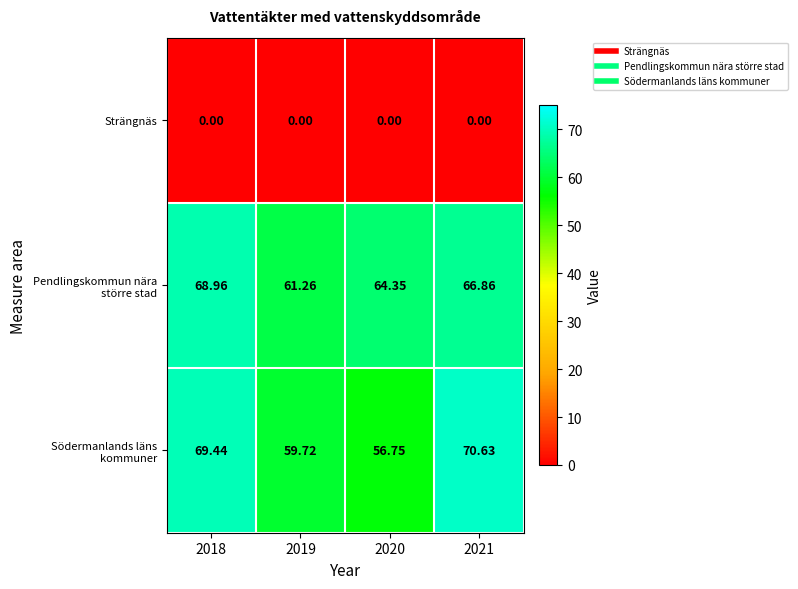

What is the greatest value displayed?

70.6